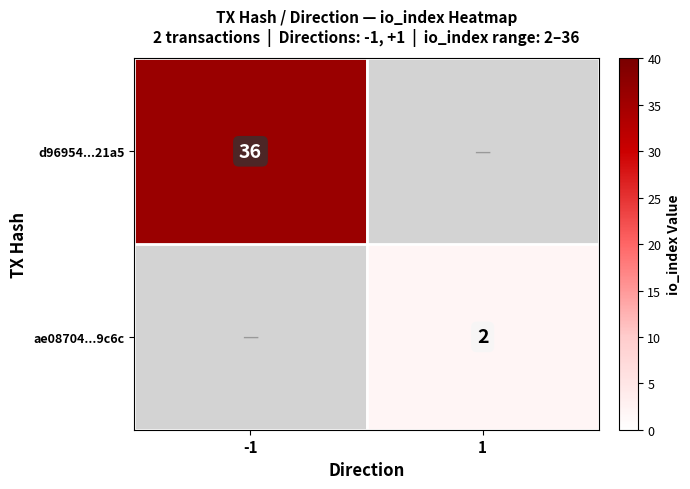

At how many categories does at least one series exceed 19?

1